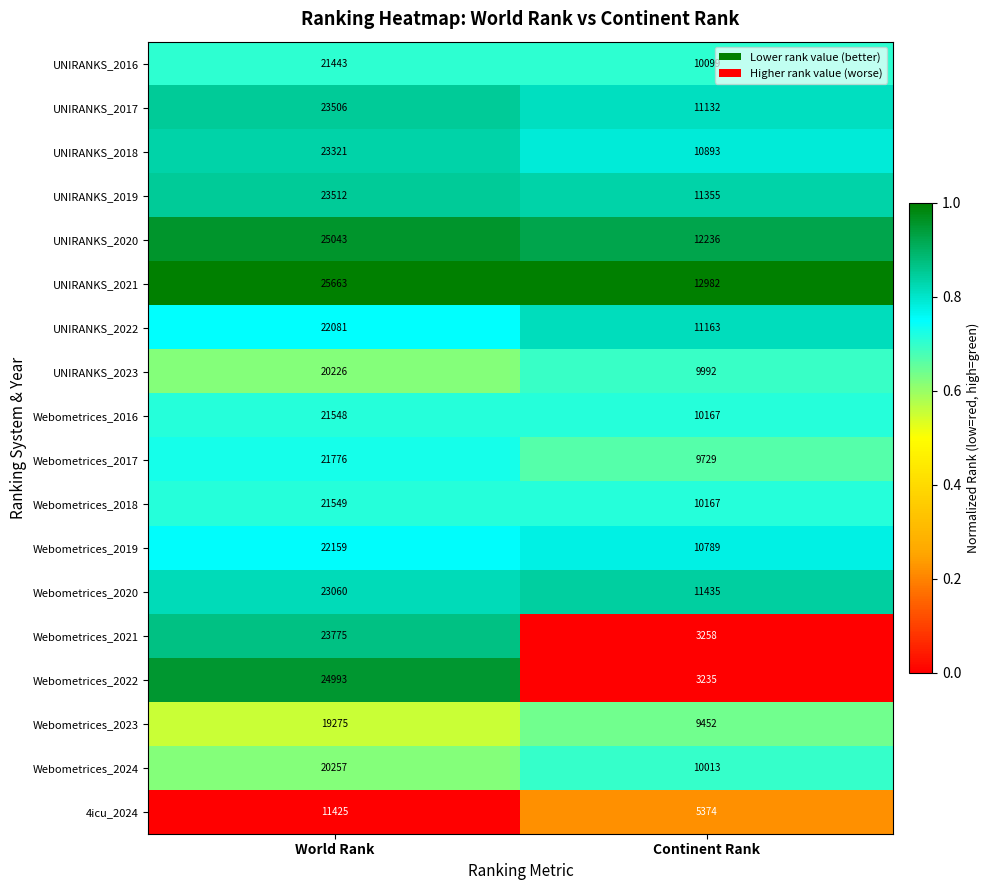

Where is UNIRANKS_2020 nearest to the value 18639?

Continent Rank